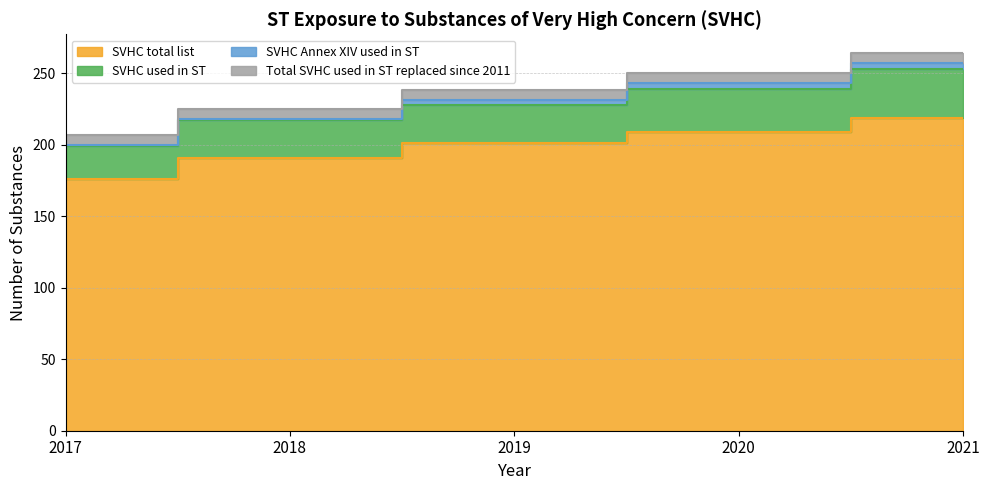

True or false: SVHC used in ST and SVHC total list intersect in this chart.

False